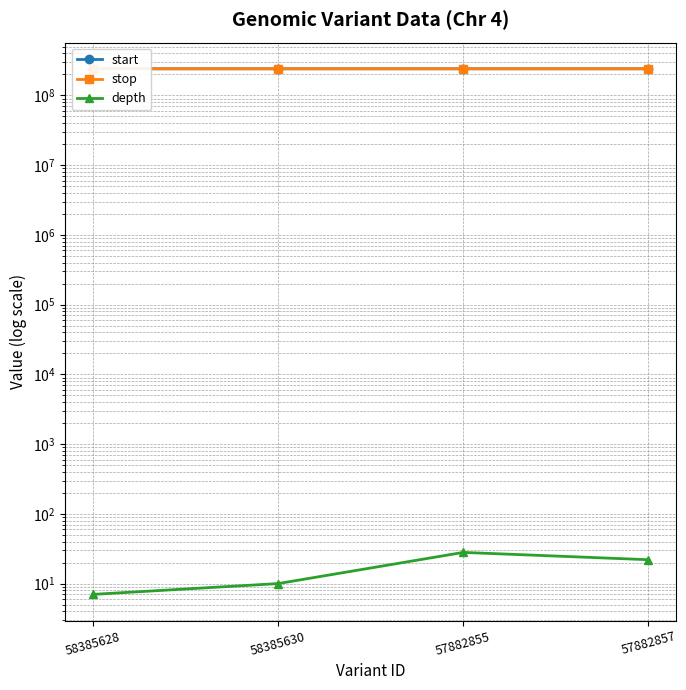

What is the sum of the depth values at 58385630 and 57882855?

38